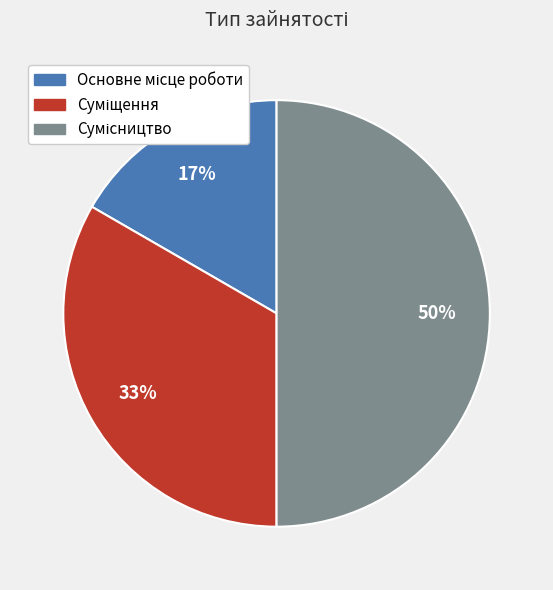

To the nearest percent, what is the difference between the largest and smallest slice percentages?

33%